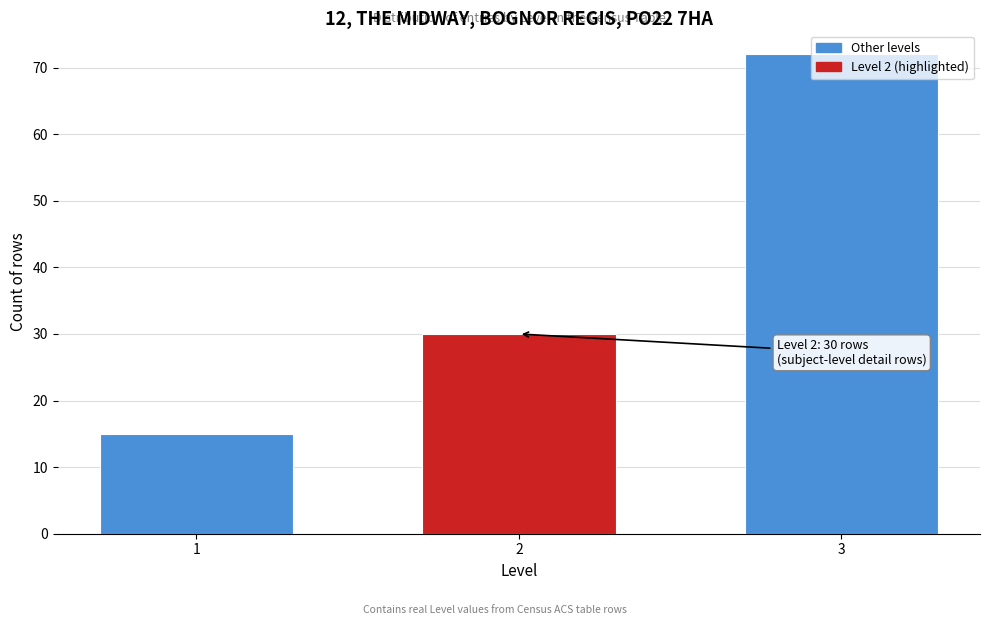

The value at 1 is 10. True or false?

False